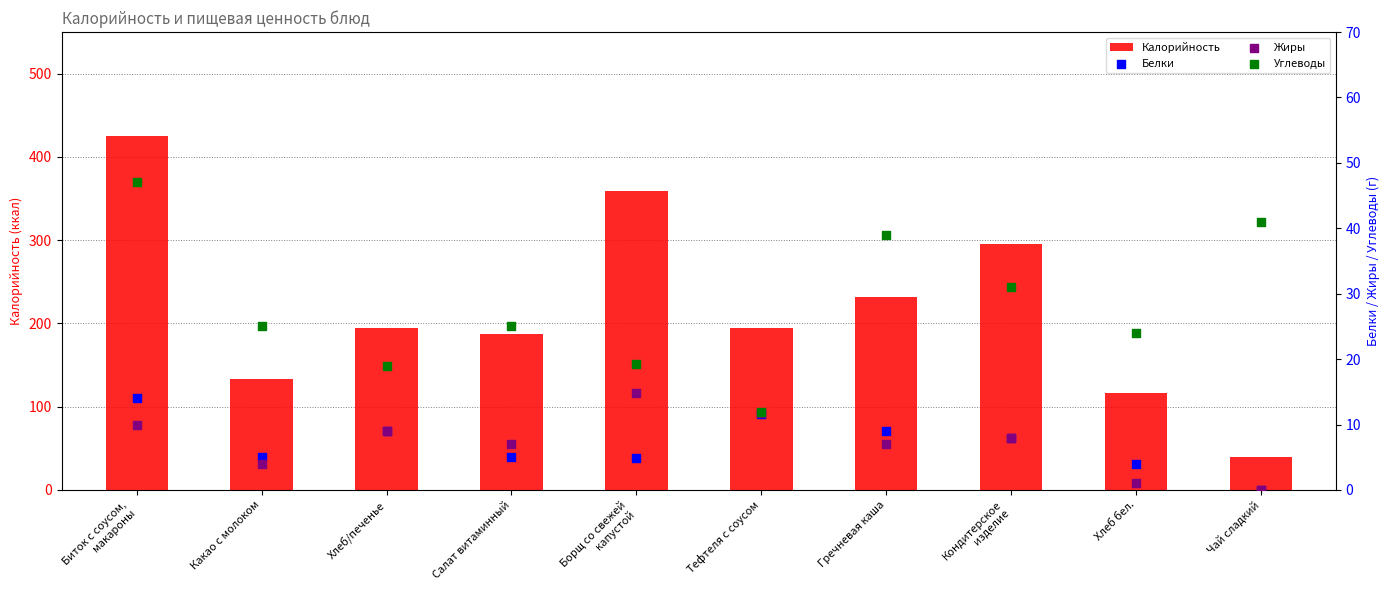

Which series reaches the maximum Y coordinate?

Калорийность